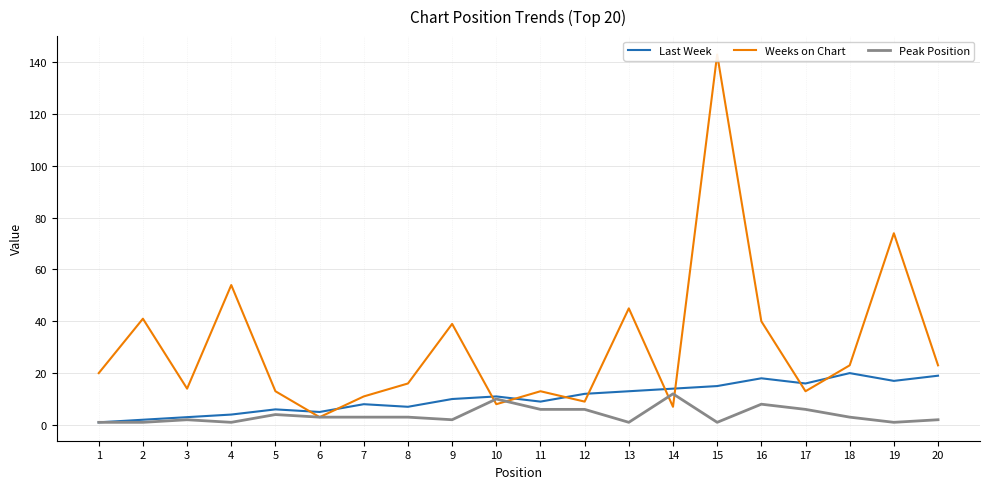

What is the total value across all series at 5?

23